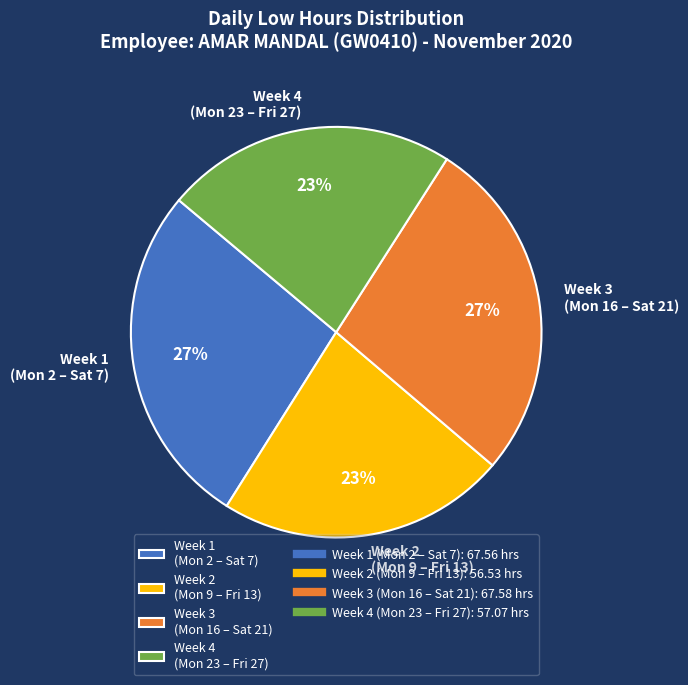

Approximately how many times larger is the value at Week 3 (Mon 16 – Sat 21) compared to Week 1 (Mon 2 – Sat 7)?

1.0